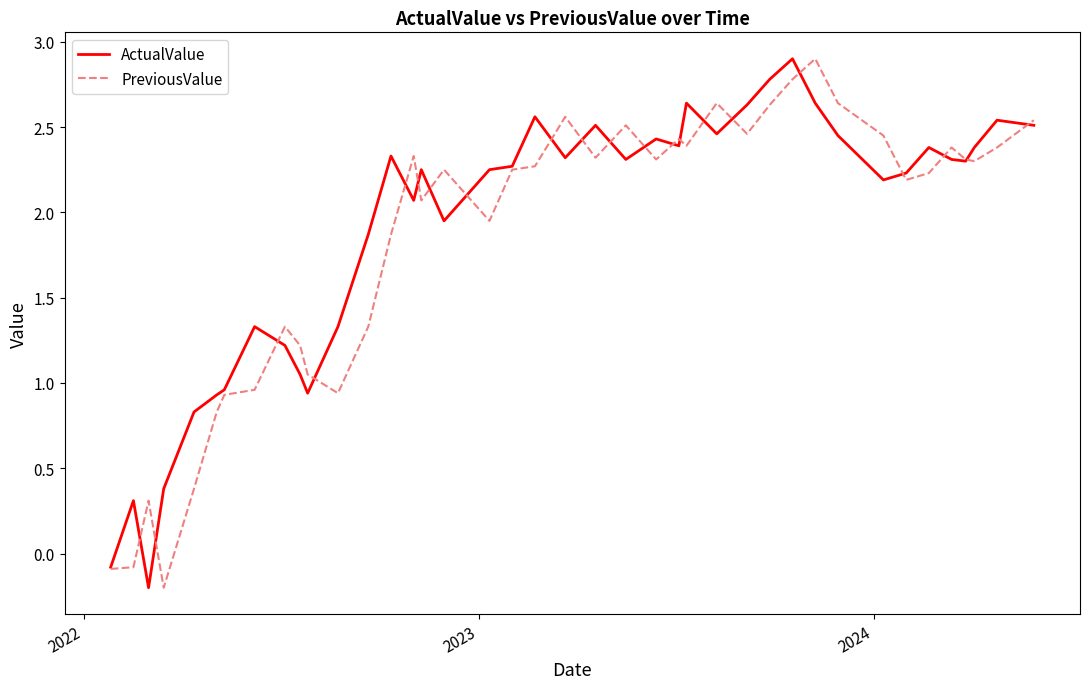

What is the difference between the maximum and second lowest values in the PreviousValue series?

3.0